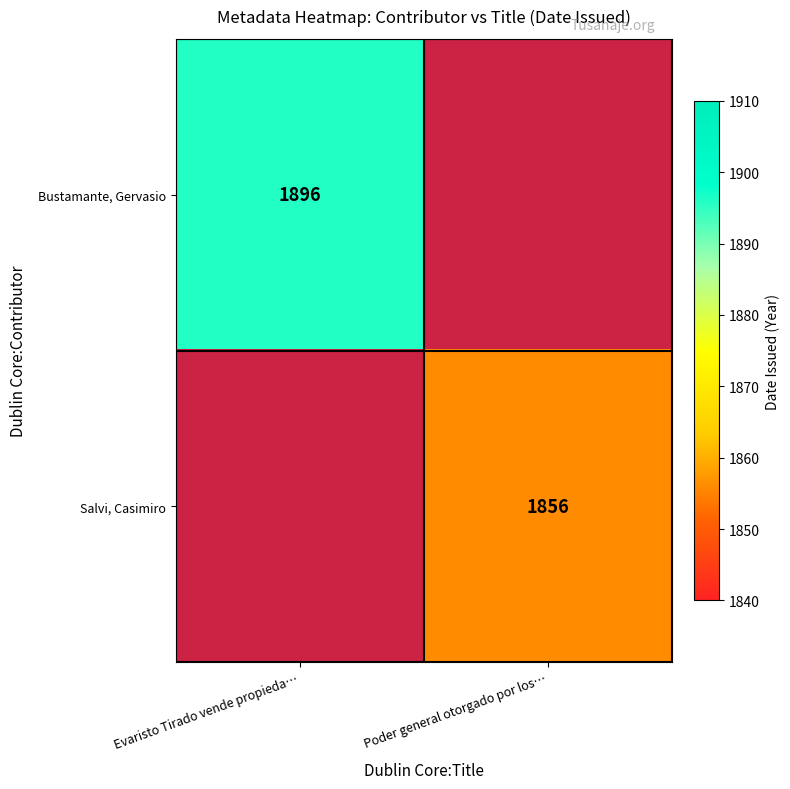

The Bustamante, Gervasio series shows 1896 at Evaristo Tirado vende propieda…. True or false?

True